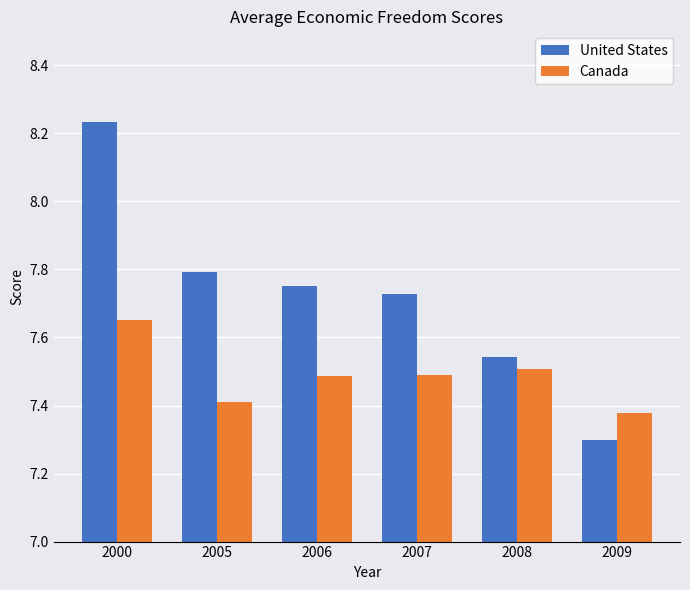

Where is Canada nearest to the value 7?

2009